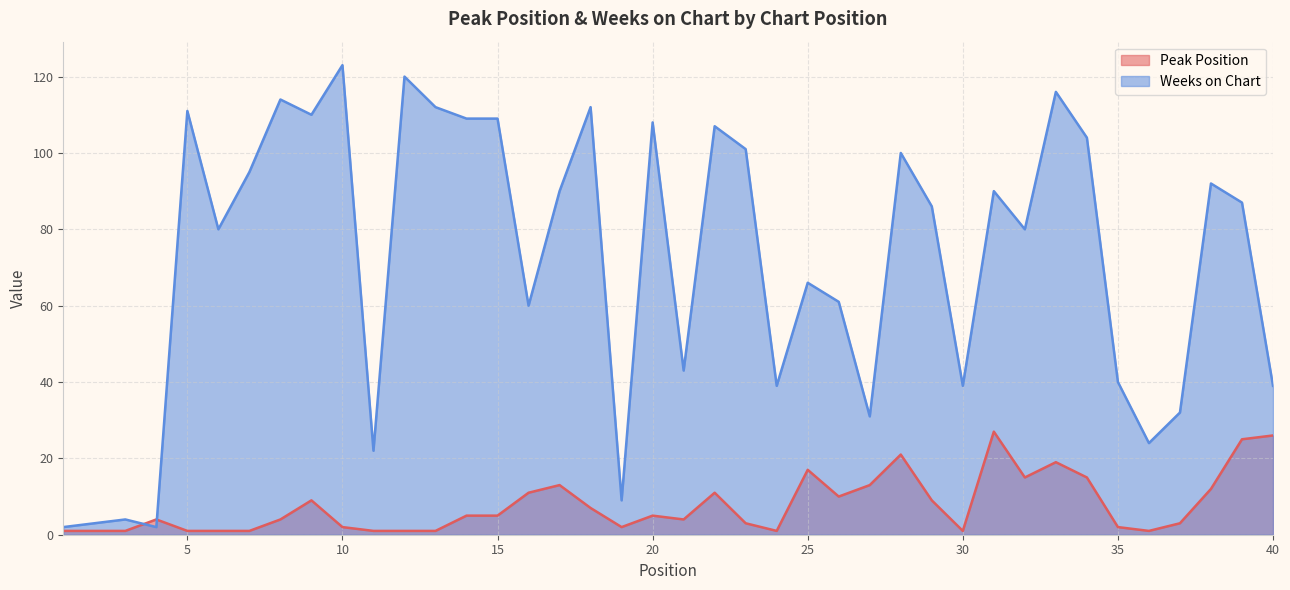

What is the value of the Peak Position point at the 25th from the left?

17